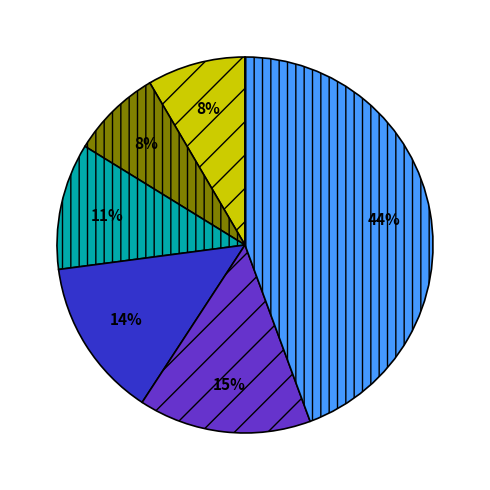

To the nearest percent, what is the average slice percentage?

17%